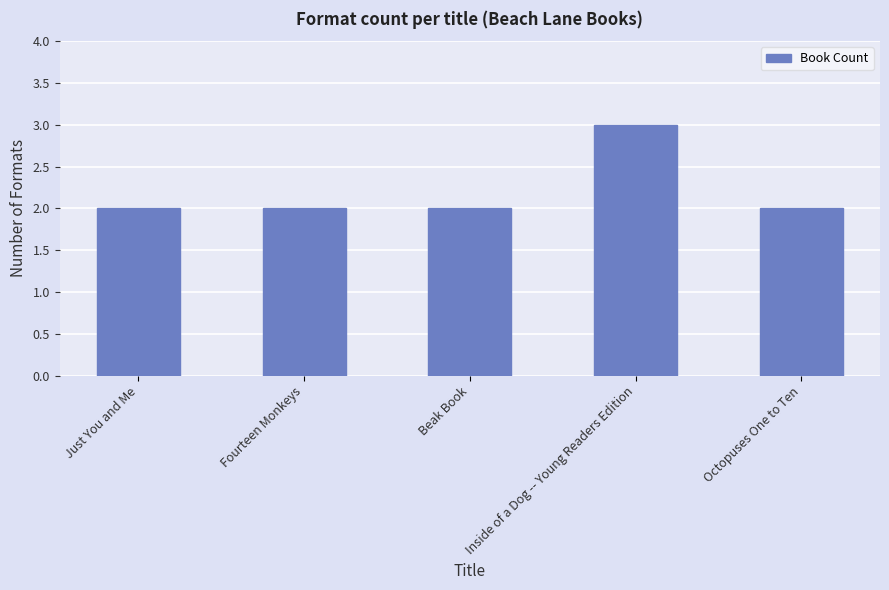

How many data points does each series have?

5